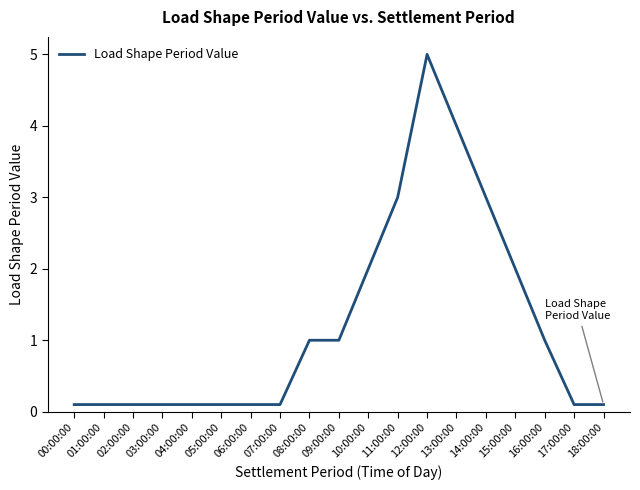

Reading left to right, extract all data points from this chart.

00:00:00=0.1	01:00:00=0.1	02:00:00=0.1	03:00:00=0.1	04:00:00=0.1	05:00:00=0.1	06:00:00=0.1	07:00:00=0.1	08:00:00=1.0	09:00:00=1.0	10:00:00=2.0	11:00:00=3.0	12:00:00=5.0	13:00:00=4.0	14:00:00=3.0	15:00:00=2.0	16:00:00=1.0	17:00:00=0.1	18:00:00=0.1